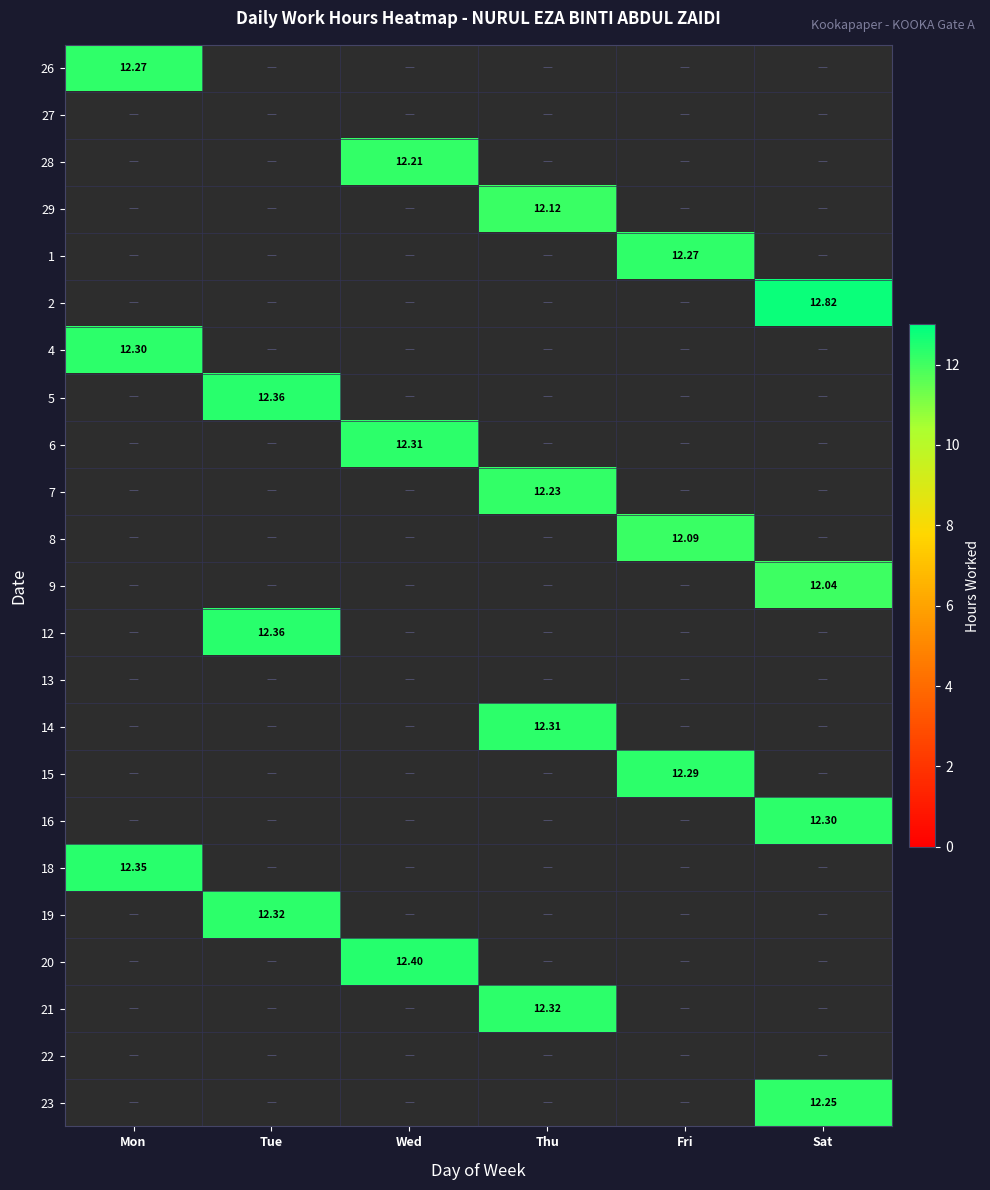

Which series has the largest range (max minus min)?

2